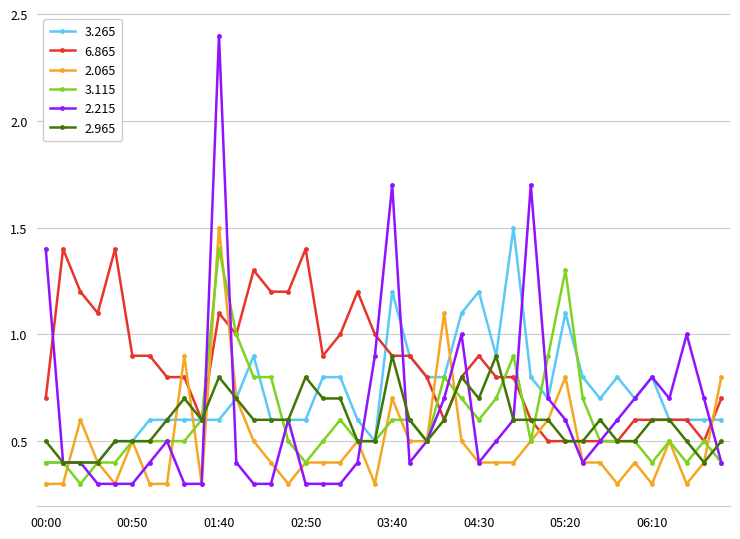

Which series has the widest spread of values?

2.215